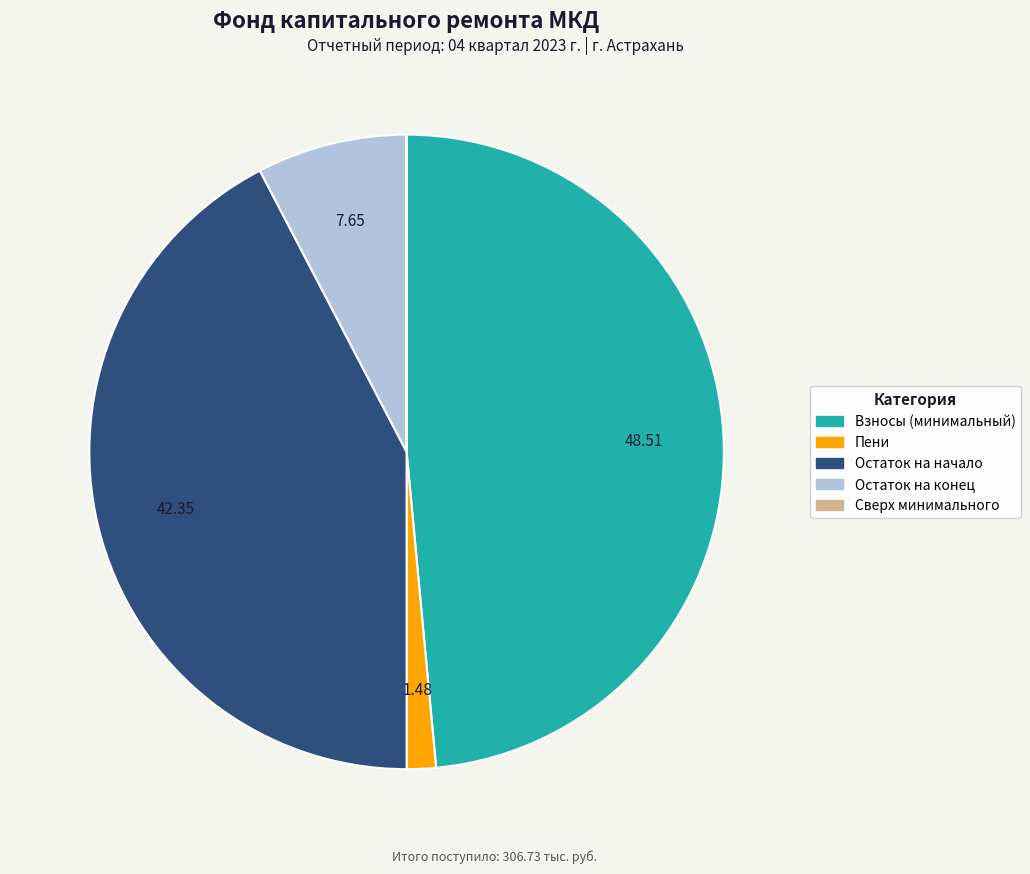

Is there a majority slice in this chart?

No